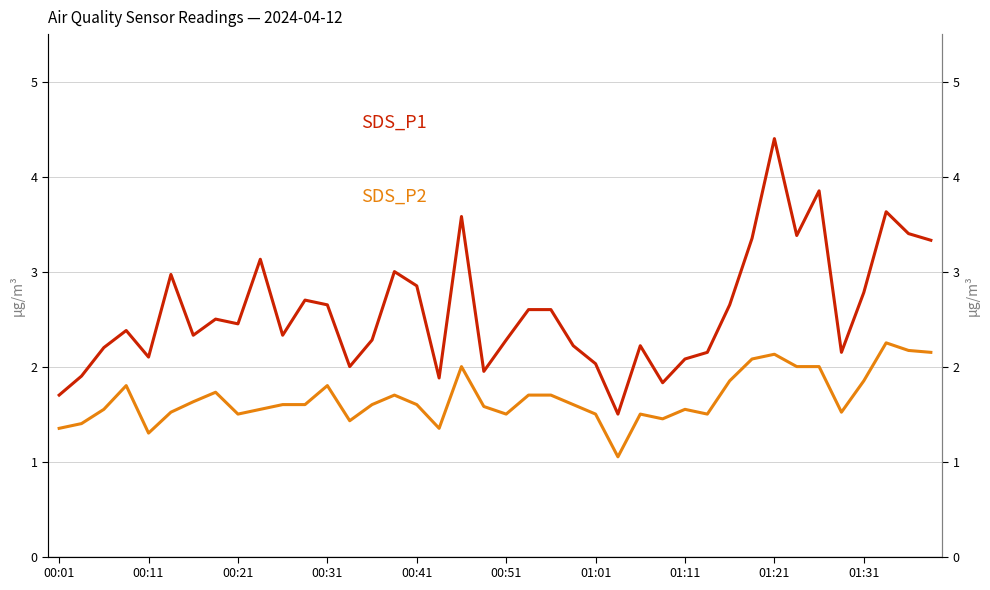

What is the difference between the highest and lowest values at 26?

0.7